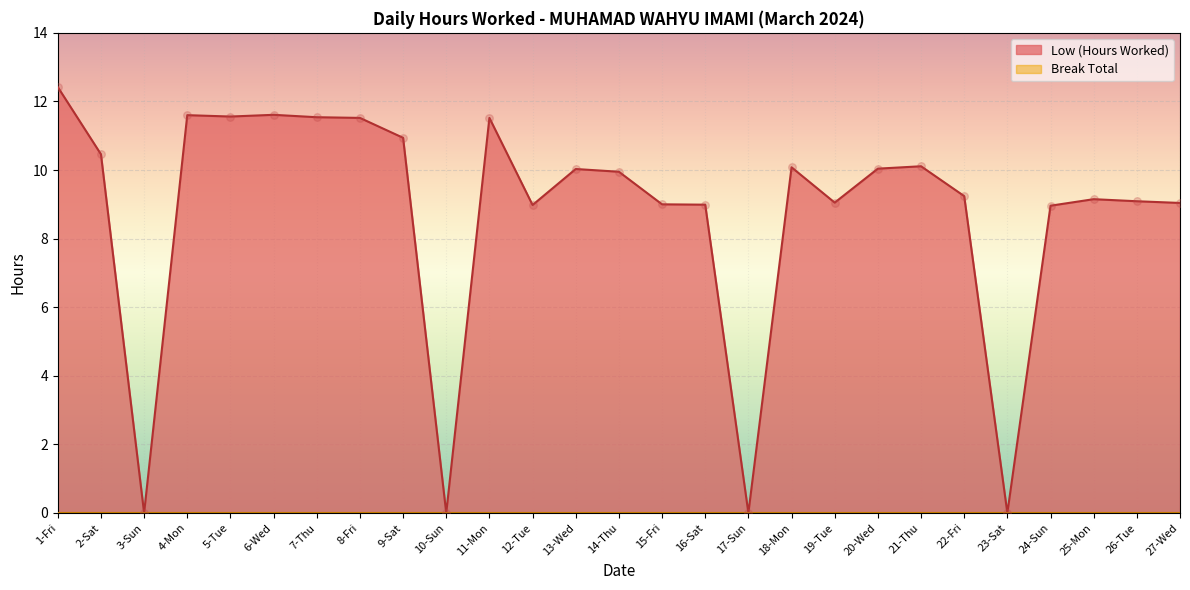

What is the change in value from 5-Tue to 15-Fri?

-2.6